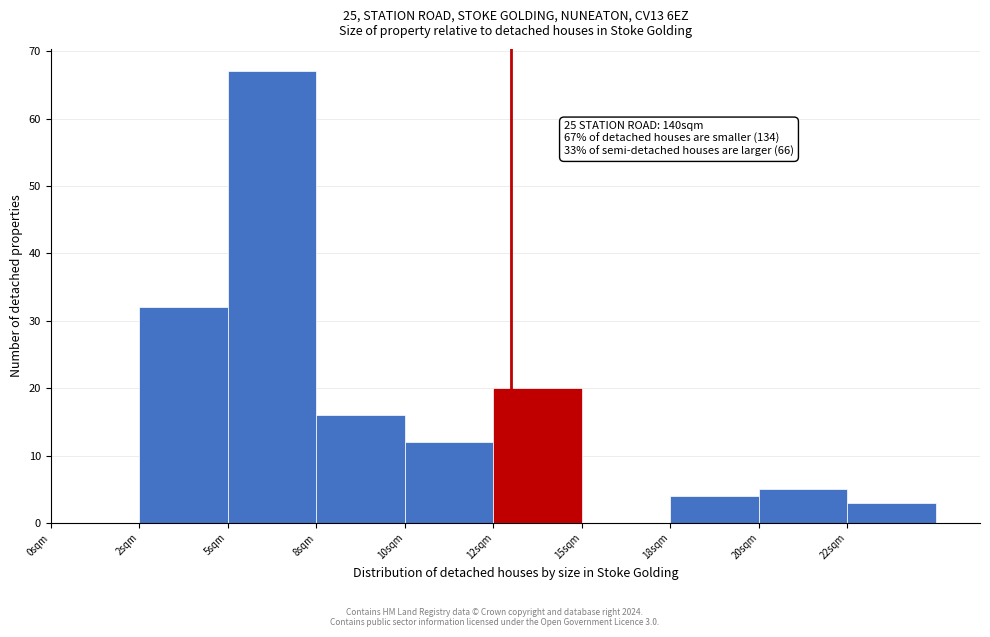

Reading left to right, extract all data points from this chart.

0sqm=0	2sqm=32	5sqm=67	8sqm=16	10sqm=12	12sqm=20	15sqm=0	18sqm=4	20sqm=5	22sqm=3